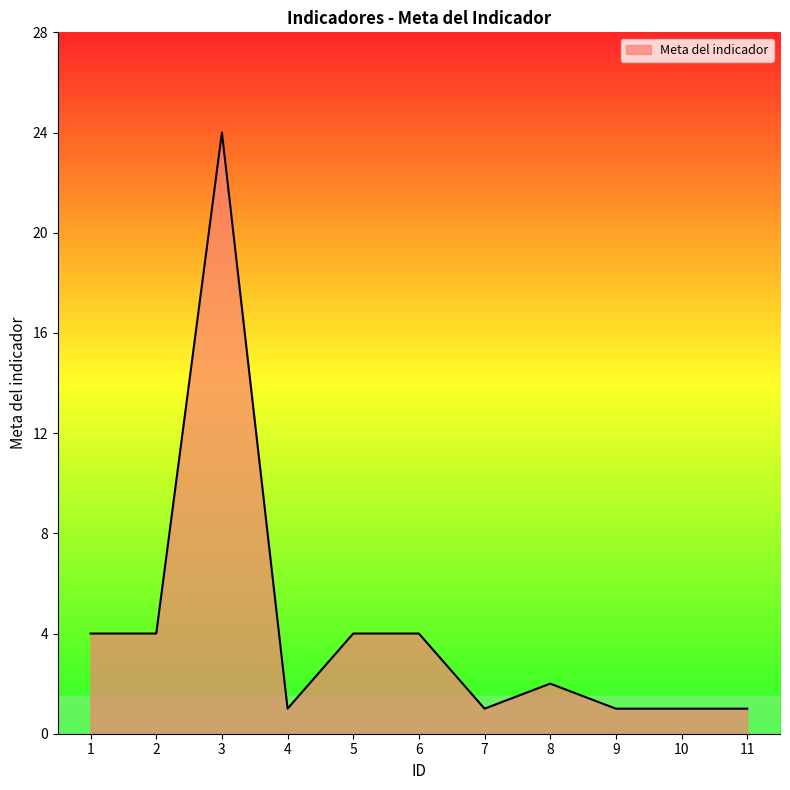

Reading left to right, extract all data points from this chart.

4	4	24	1	4	4	1	2	1	1	1